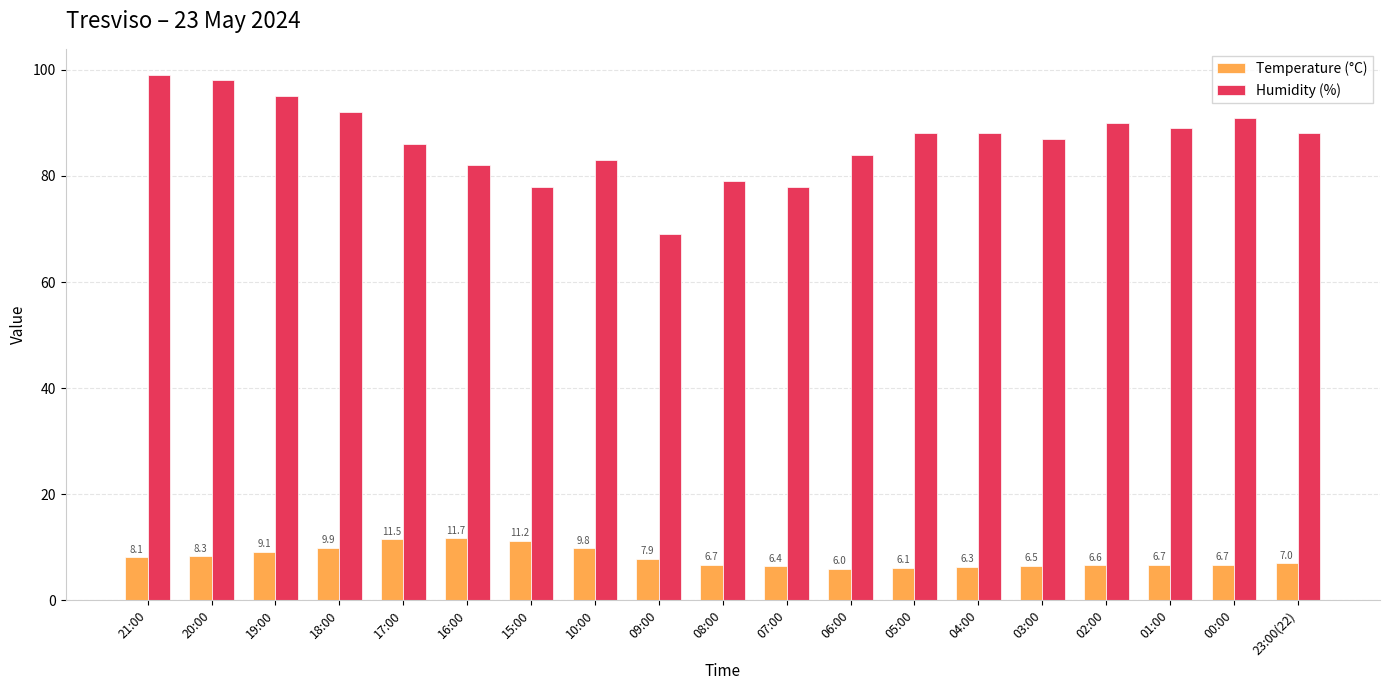

Is the value of Humidity (%) at 00:00 greater than the value of Temperature (°C) at 01:00?

Yes